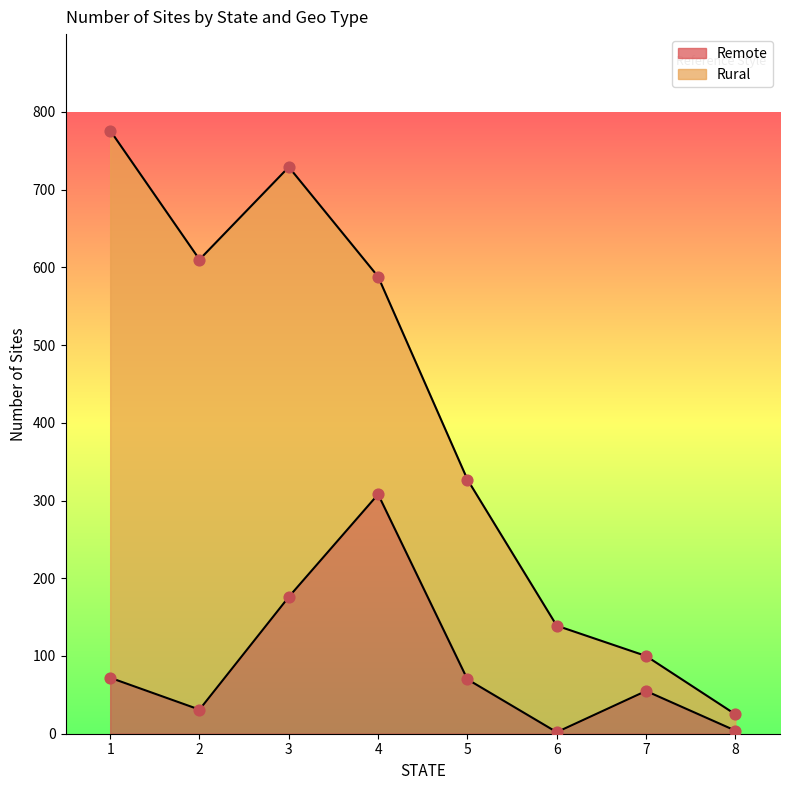

Approximately how many times larger is the value at 2 compared to 8?

7.8